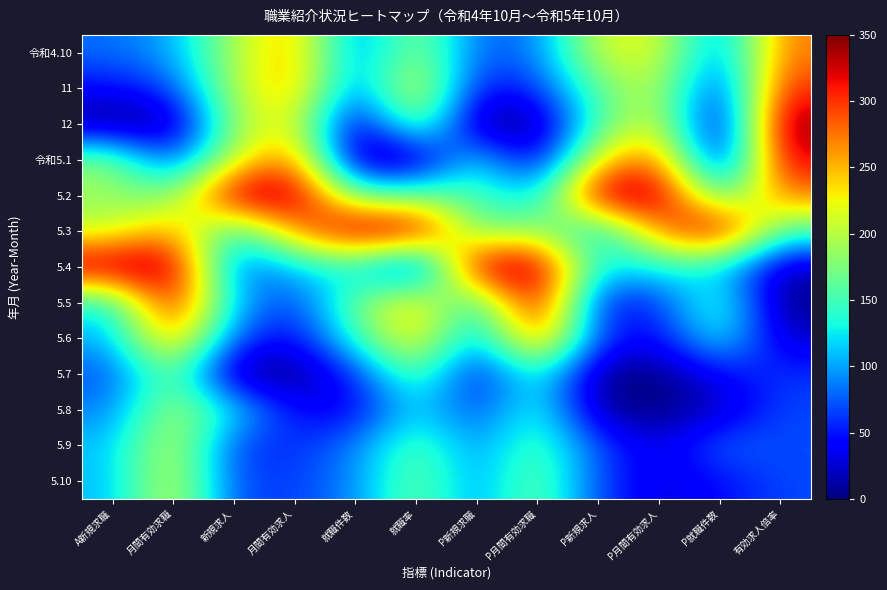

At P新規求職, list the series in order from smallest to largest.

12, 5.7, 11, 5.8, 令和4.10, 5.6, 5.9, 5.10, 5.5, 令和5.1, 5.2, 5.3, 5.4